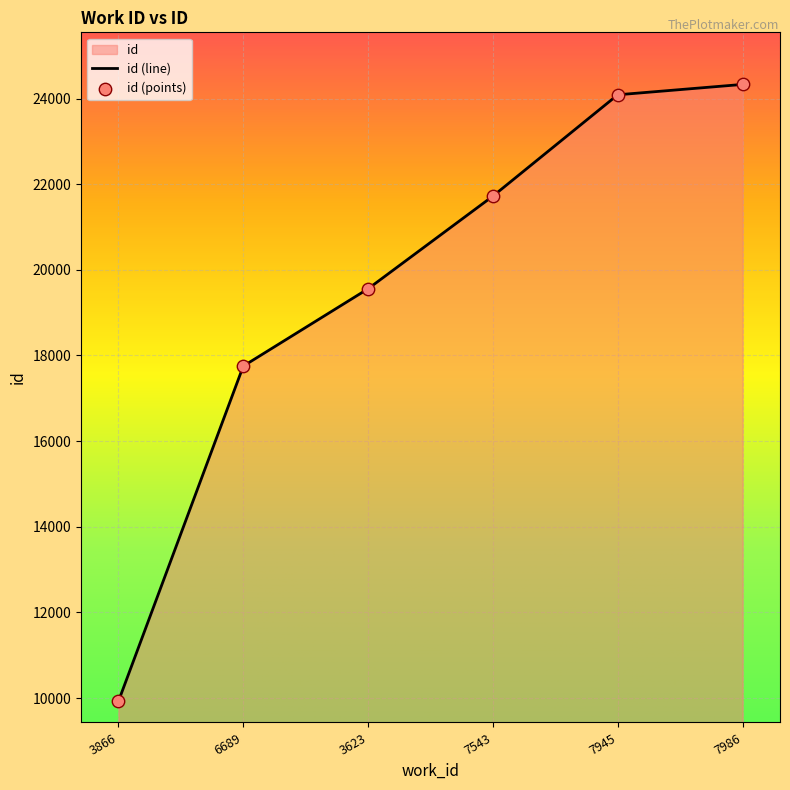

Approximately how many times larger is the value at 3623 compared to 7945?

0.8